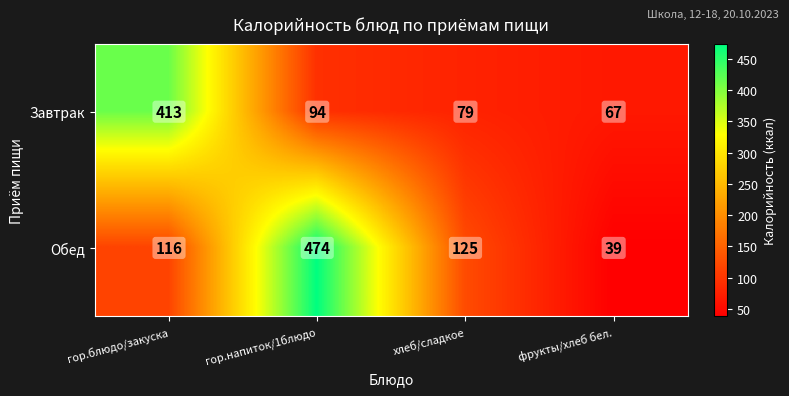

Which series changed the most between гор.блюдо/закуска and гор.напиток/1блюдо?

Обед